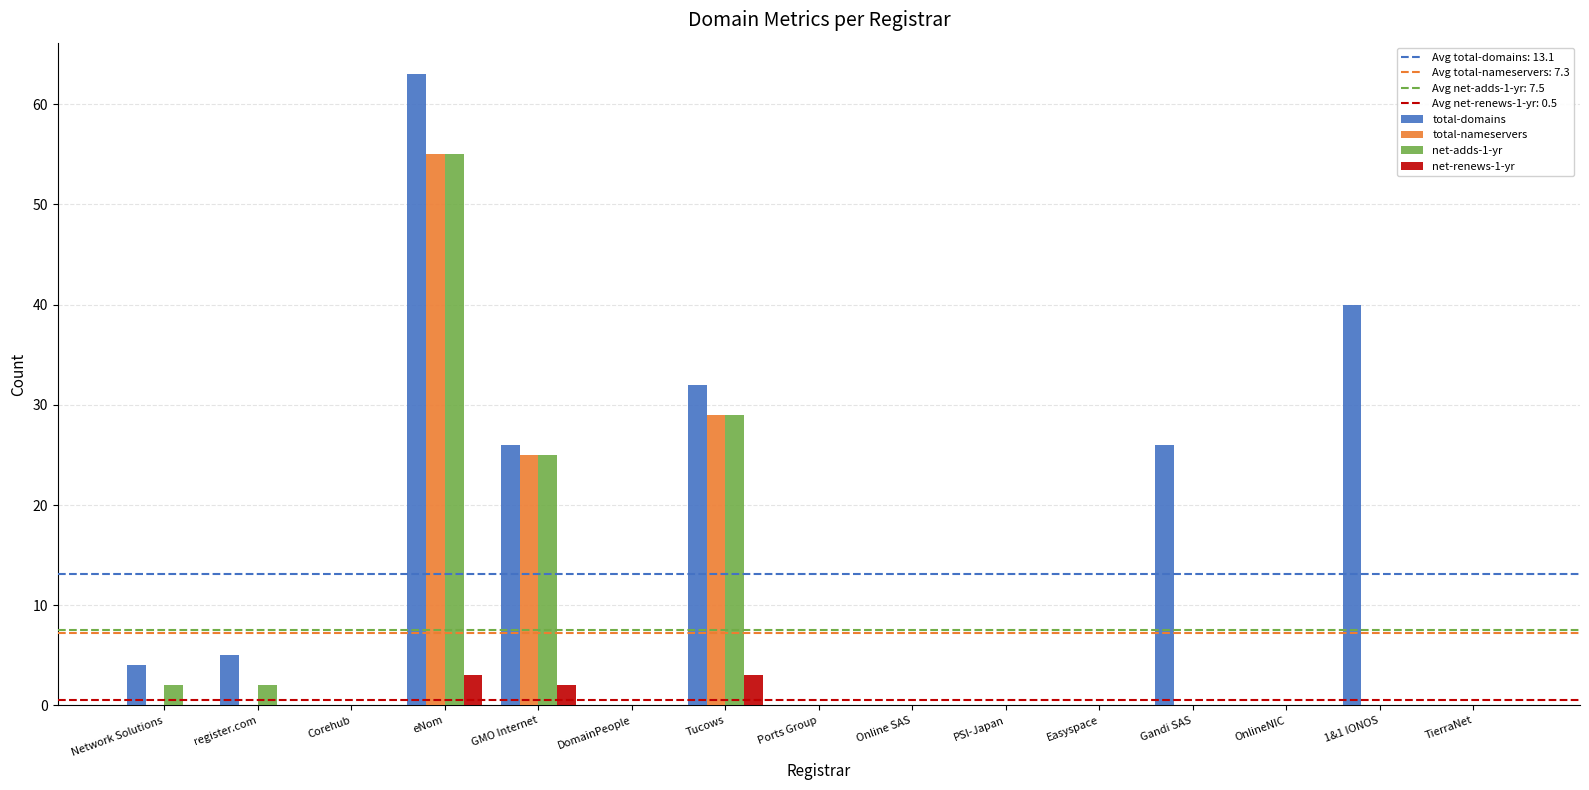

What is the sum of all net-renews-1-yr values?

8